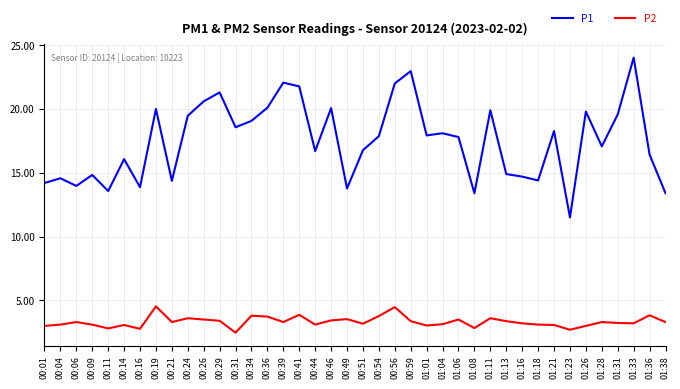

What position from the left is 00:54?

22